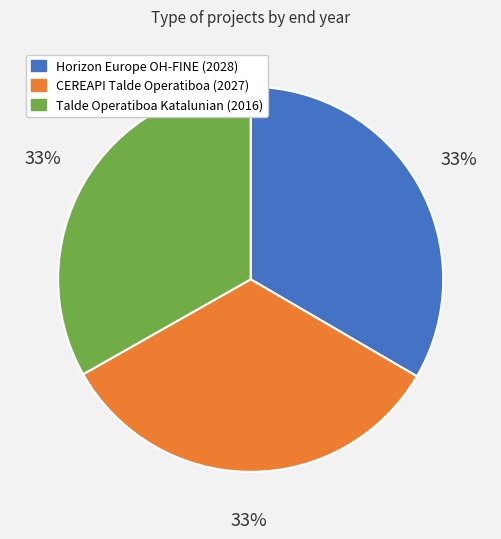

Is there any slice that represents more than half of the pie?

No